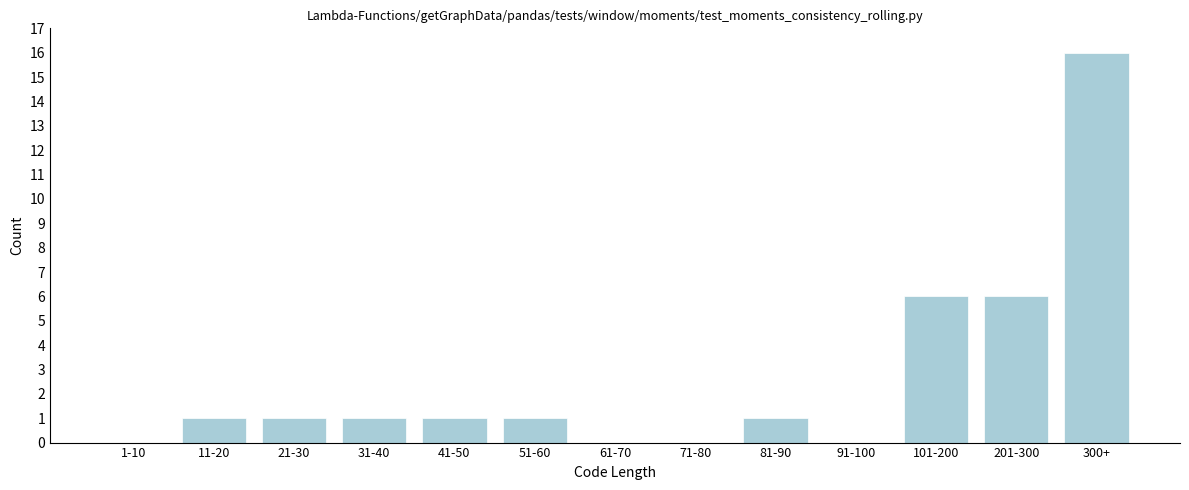

Reading left to right, transcribe all the data shown in this chart.

1-10=0	11-20=1	21-30=1	31-40=1	41-50=1	51-60=1	61-70=0	71-80=0	81-90=1	91-100=0	101-200=6	201-300=6	300+=16